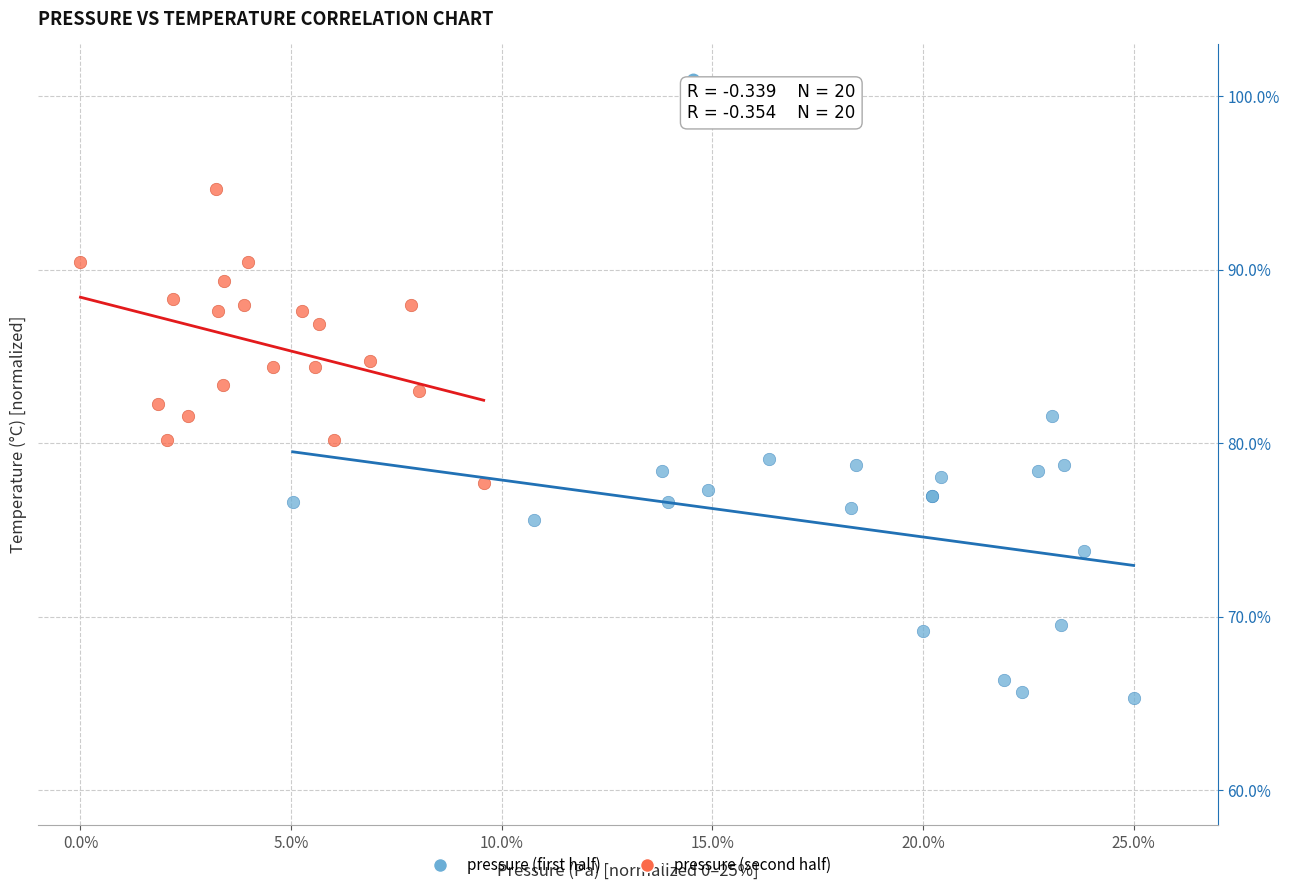

Which series reaches the minimum Y coordinate?

pressure (first half)